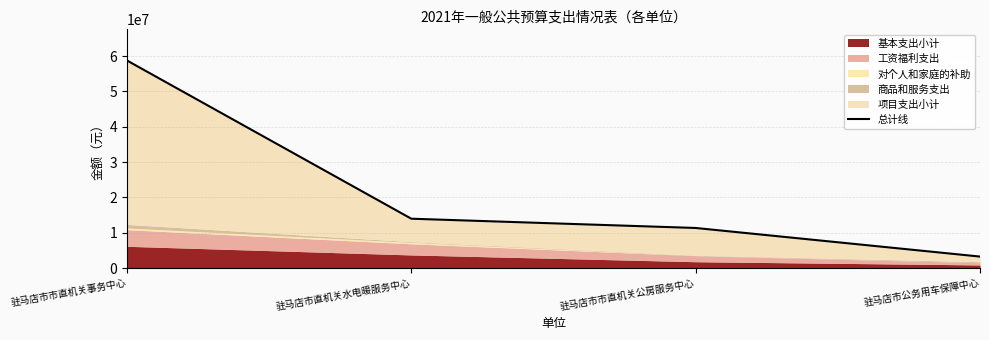

What is the change in value from 驻马店市直机关水电暖服务中心 to 驻马店市市直机关公房服务中心?

-2621142